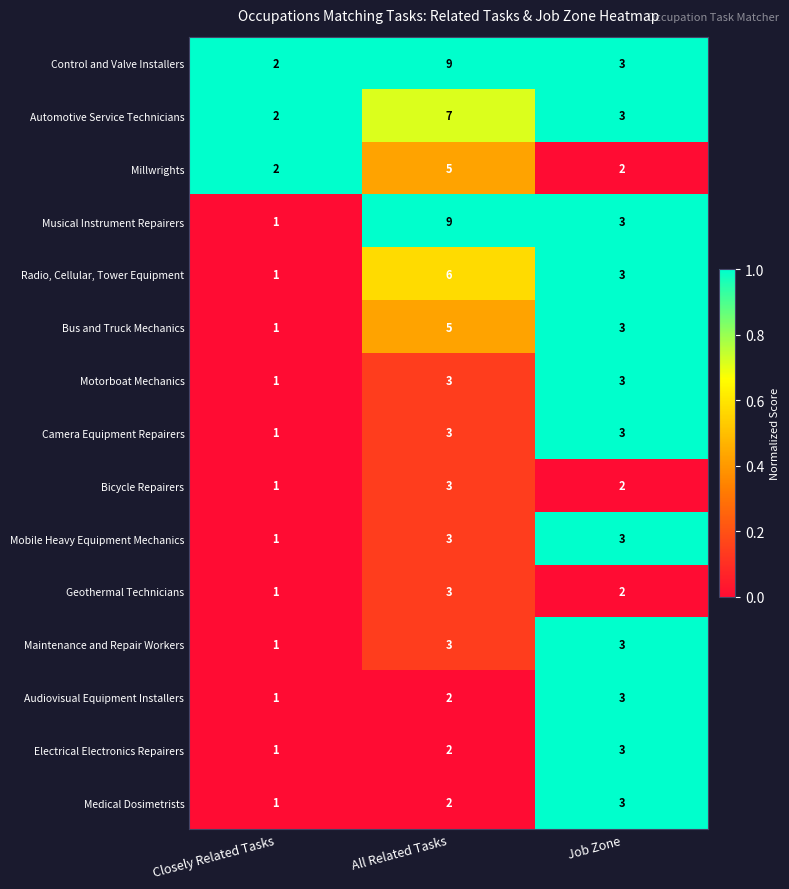

Which series has the largest range (max minus min)?

Musical Instrument Repairers